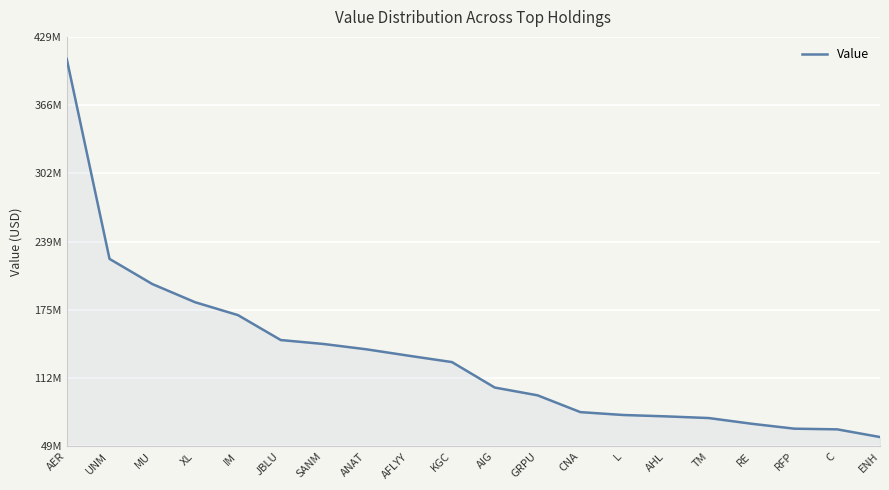

Is this an area chart (filled region under the line)?

Yes